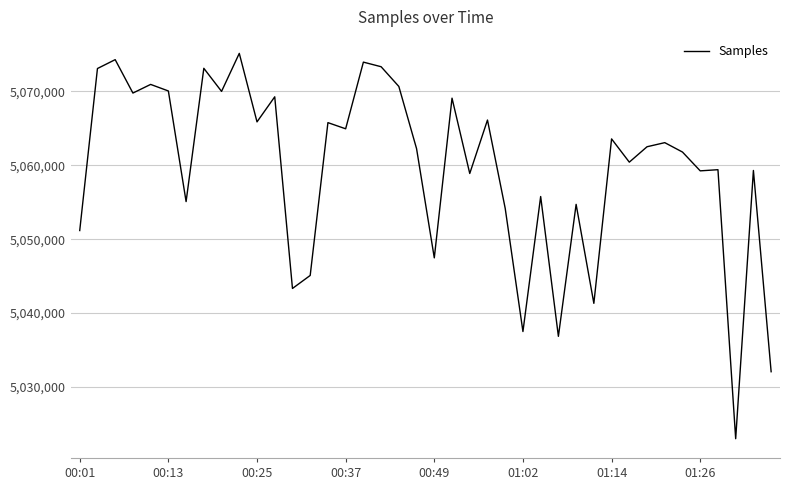

What is the smallest value displayed?

5023007